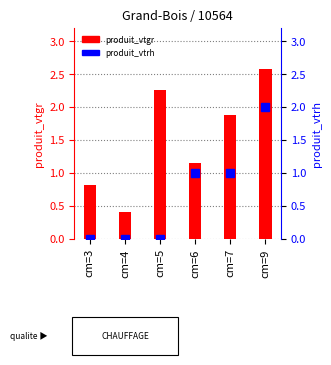

Count the number of data series in this chart.

2